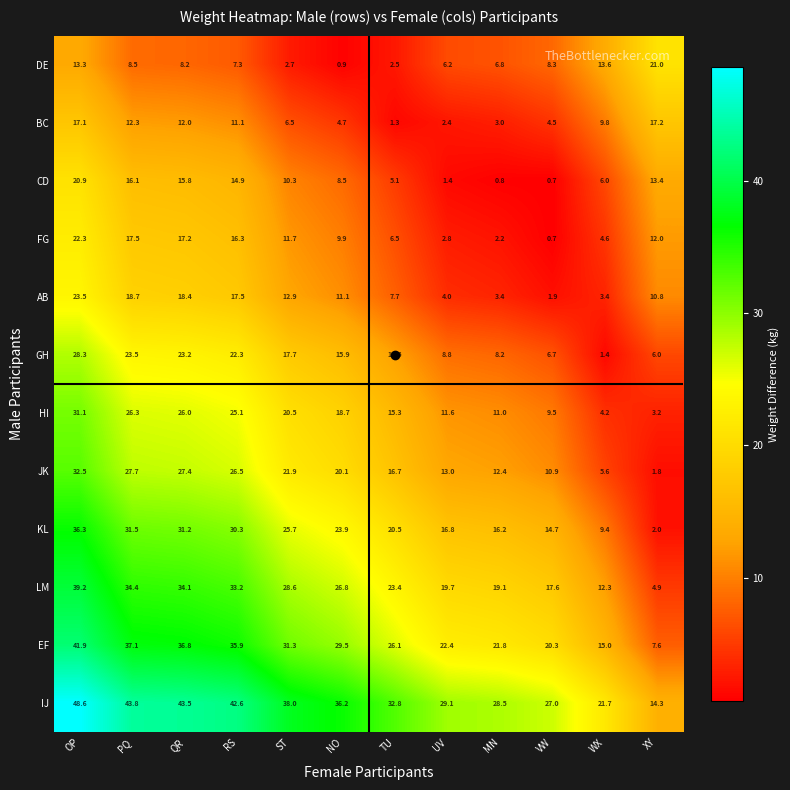

What is the spread (max minus min) of values at XY?

19.2